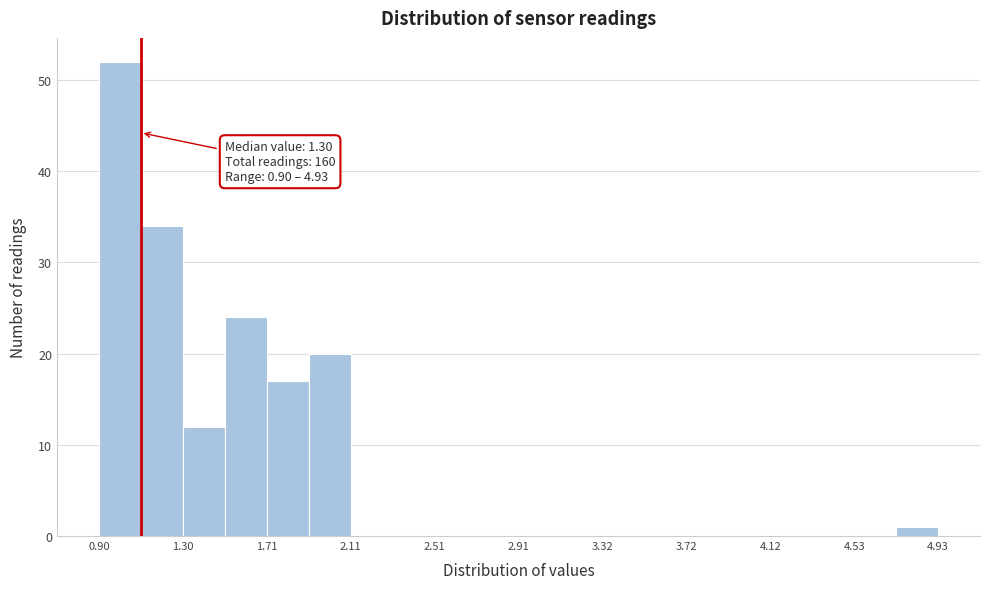

Which range on the x-axis has the tallest bar?

0.90 to 1.10